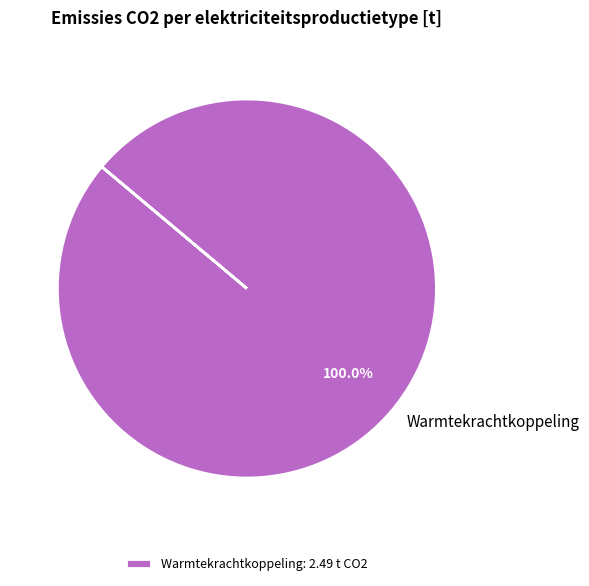

Is there any slice that represents more than half of the pie?

Yes